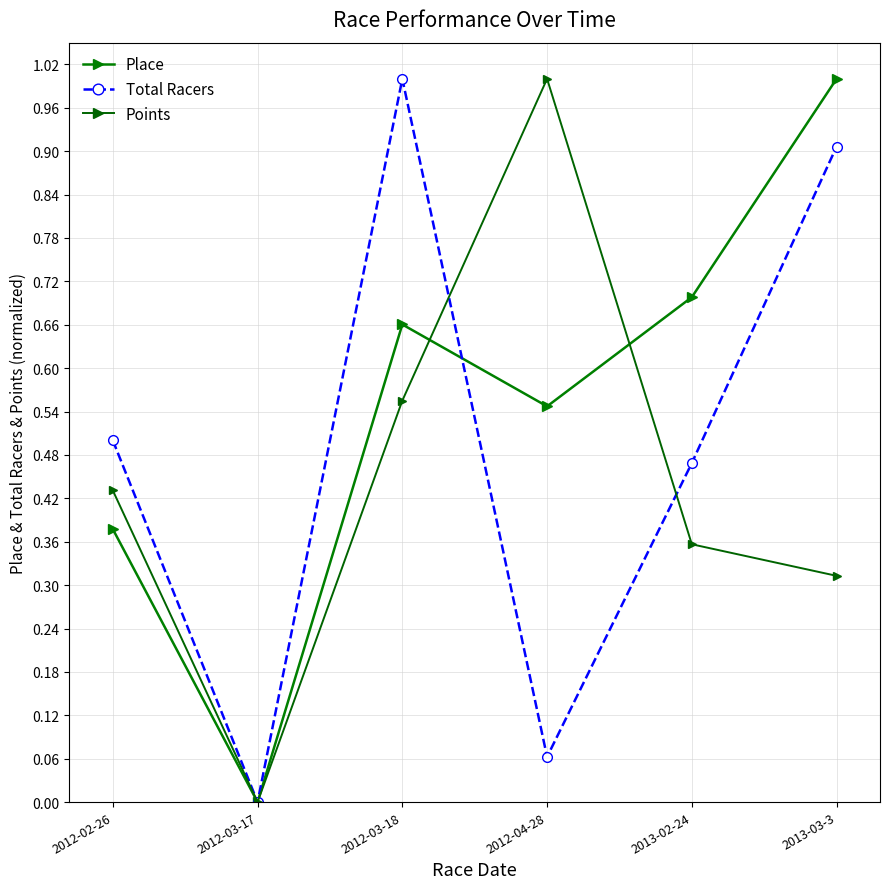

How many data points in Place are above 0?

5